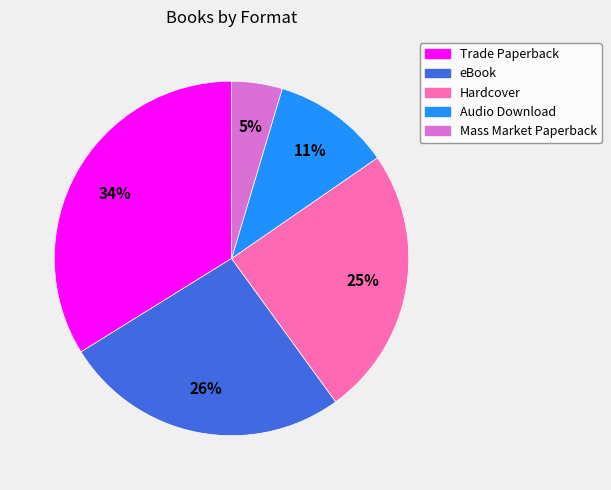

Which slice is the smallest?

Mass Market Paperback